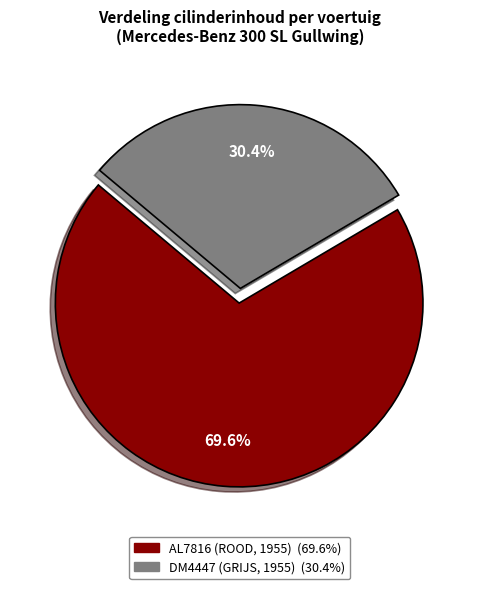

What percentage is NOT represented by DM4447 (GRIJS, 1955)?

69.6%